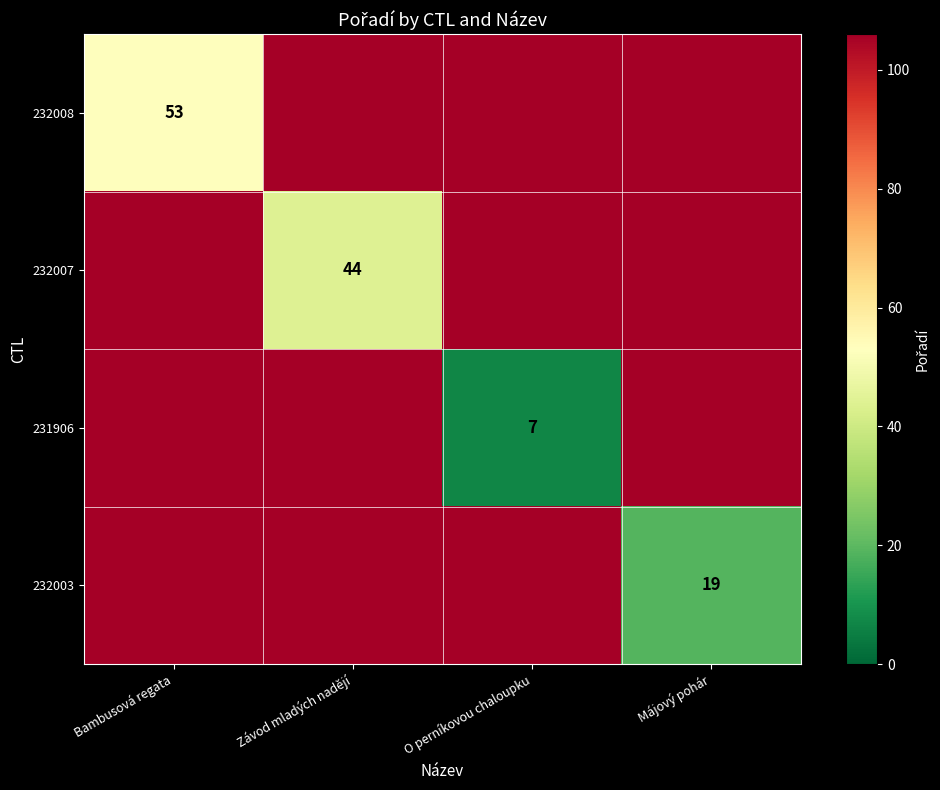

What is the difference between the 231906 values at Bambusová regata and O perníkovou chaloupku?

99